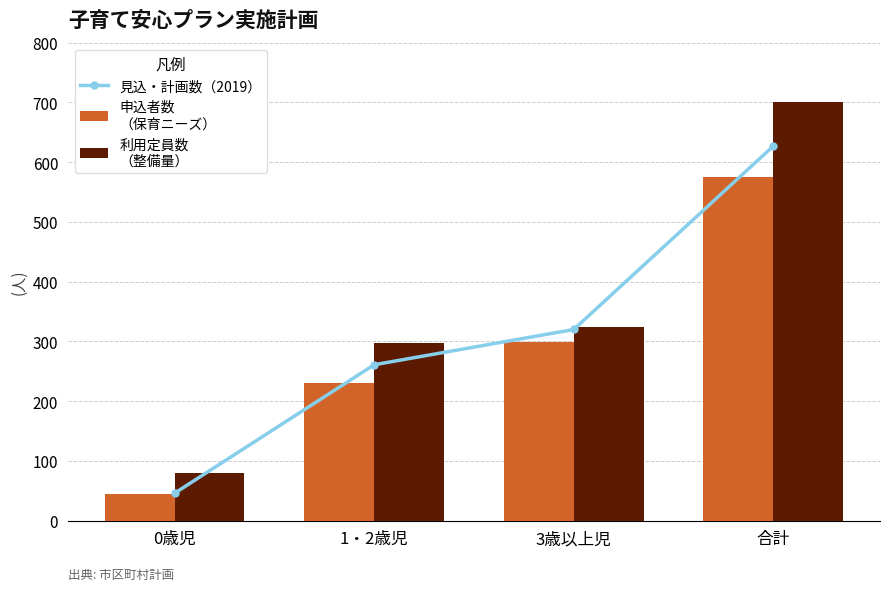

List the labels in order of 見込・計画数（2019） value, largest first.

合計, 3歳以上児, 1・2歳児, 0歳児